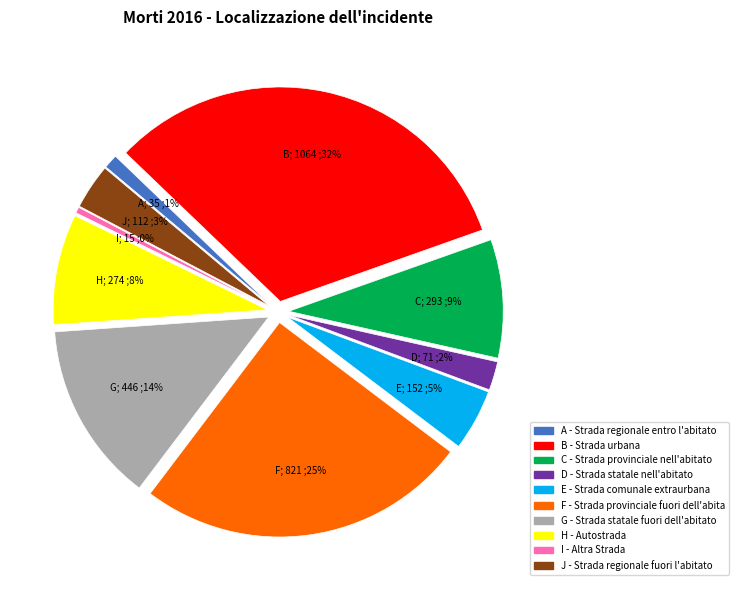

How many segments does this pie chart have?

10